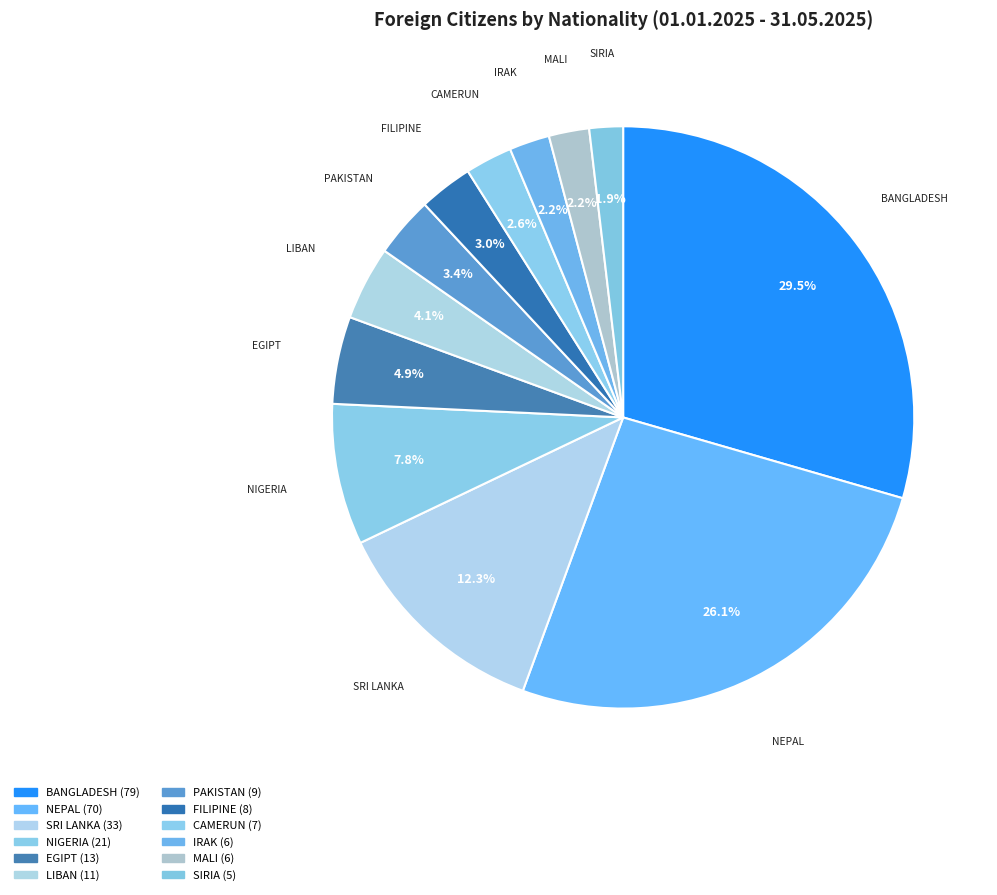

Rank the categories by value from lowest to highest.

SIRIA, IRAK, MALI, CAMERUN, FILIPINE, PAKISTAN, LIBAN, EGIPT, NIGERIA, SRI LANKA, NEPAL, BANGLADESH